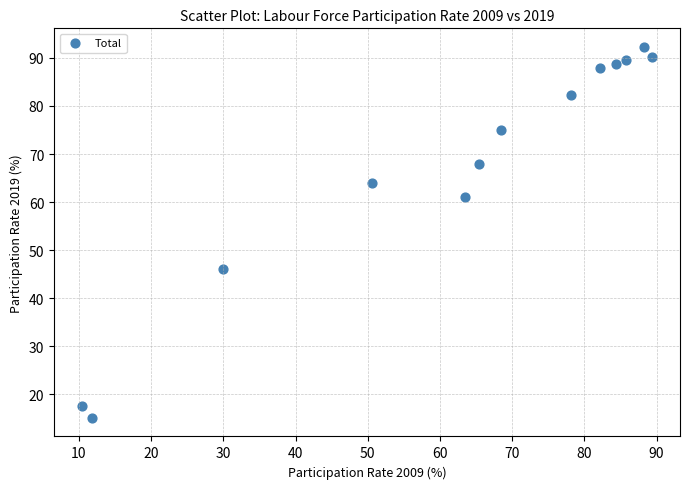

What Y value in the scatter plot is closest to 53?

46.1